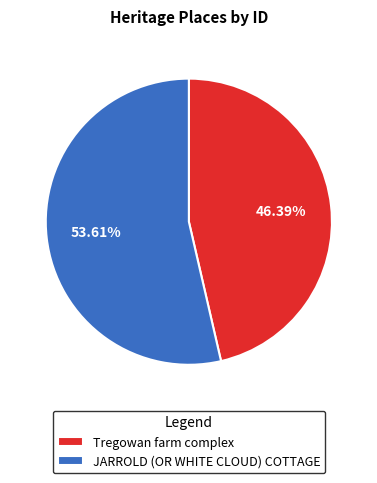

The Tregowan farm complex slice represents 59% of the pie. True or false?

False